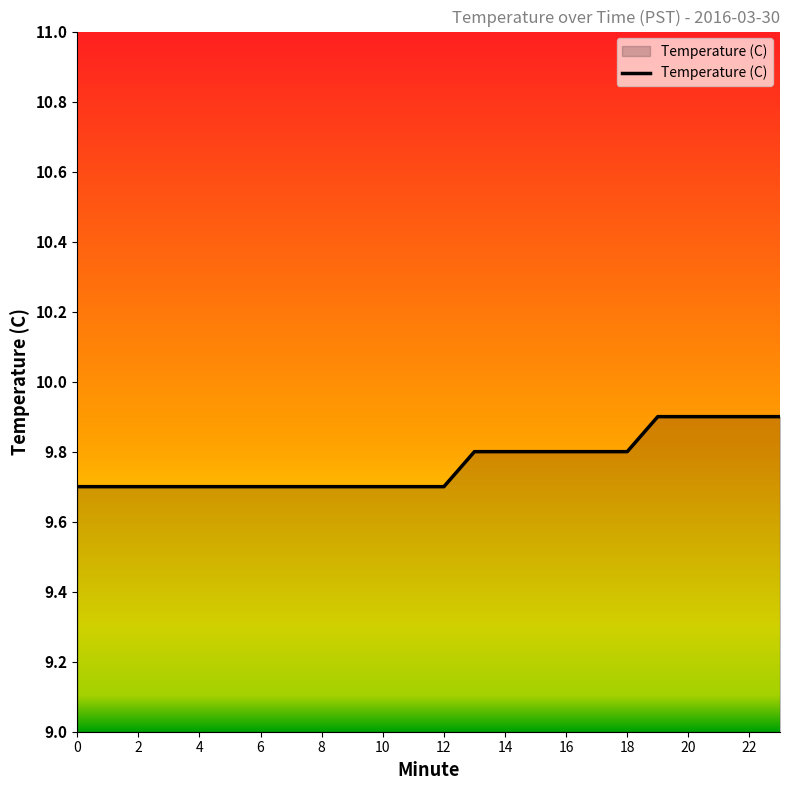

What is the maximum value shown in the chart?

9.9